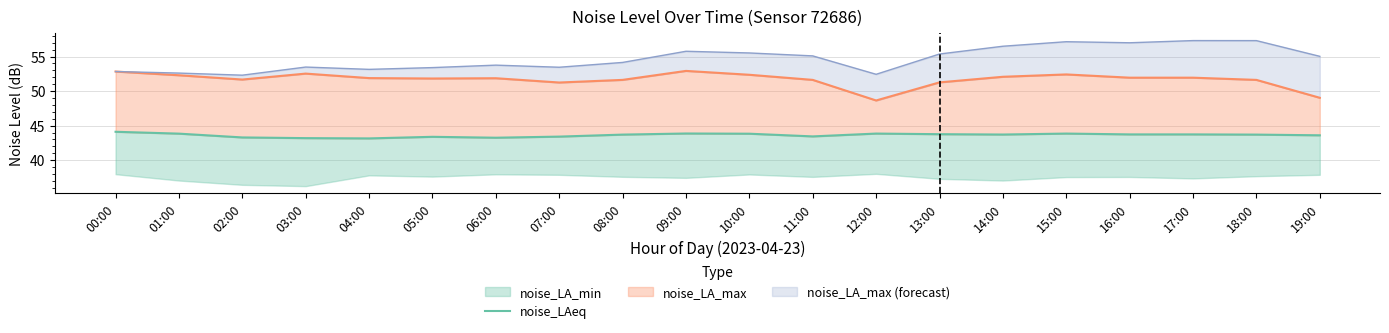

At which label is the value closest to 43?

04:00